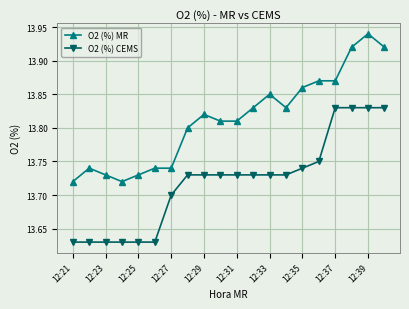

What is the sum of all O2 (%) CEMS values?

274.4